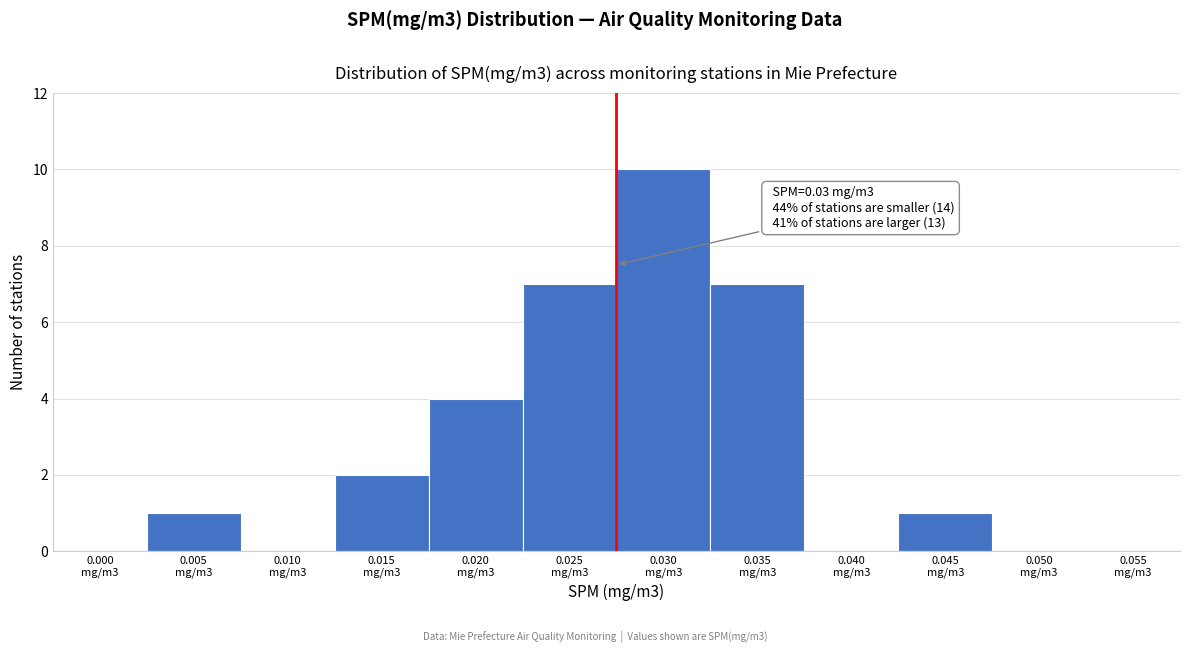

What is the maximum value shown in the chart?

10